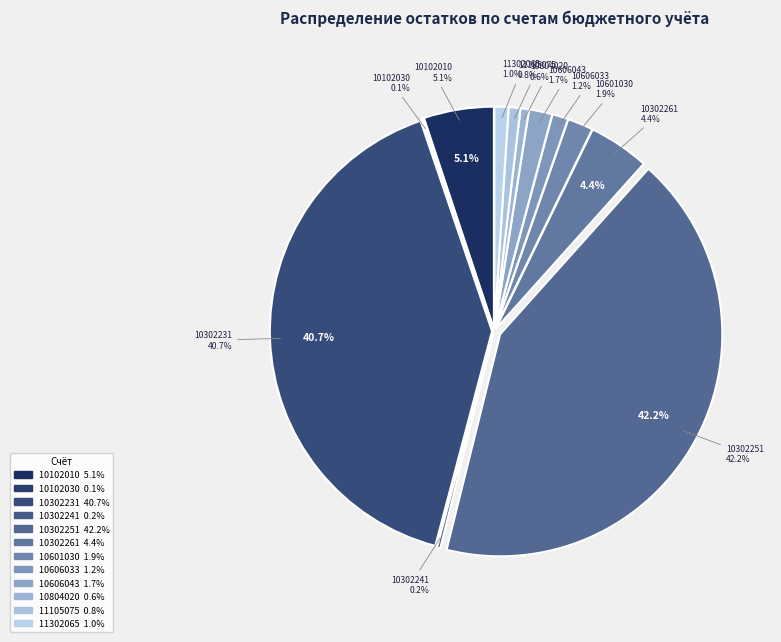

What percentage is NOT represented by 10102010010000110?

94.9%